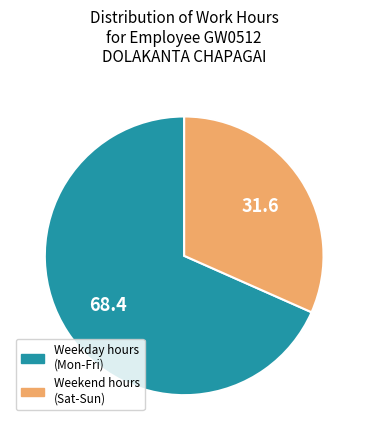

The Weekend hours (Sat-Sun) slice represents 32% of the pie. True or false?

True